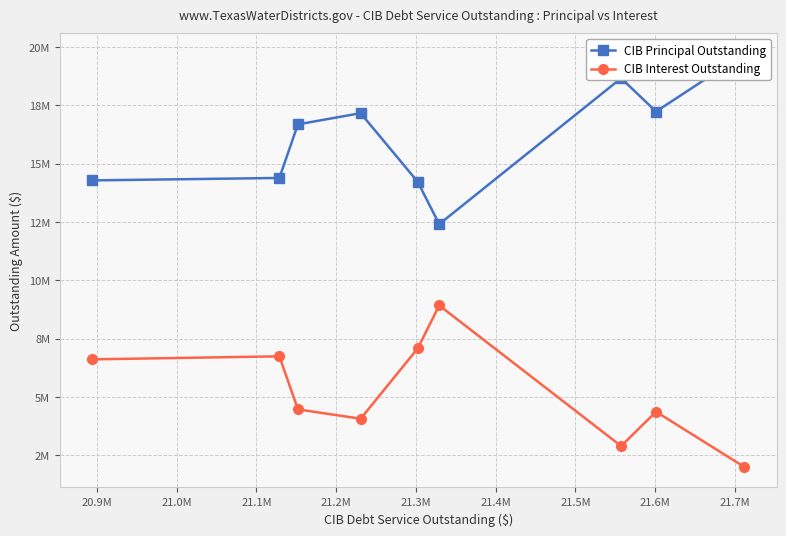

What is the label of the 4th point from the right?

21.3M